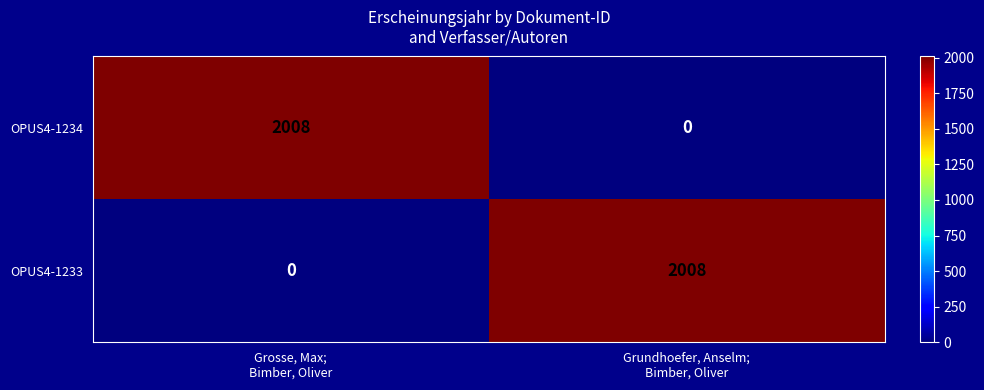

Reading left to right, what are all the values shown in this chart?

OPUS4-1234: 2008	0
OPUS4-1233: 0	2008